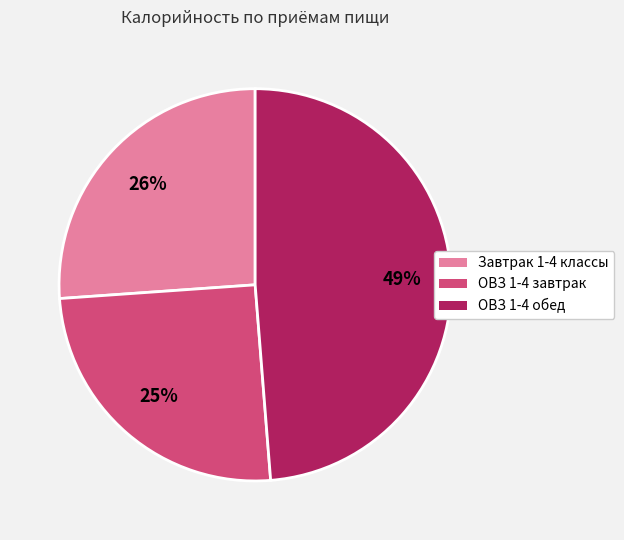

Is the sum of ОВЗ 1-4 завтрак and ОВЗ 1-4 обед greater than half?

Yes